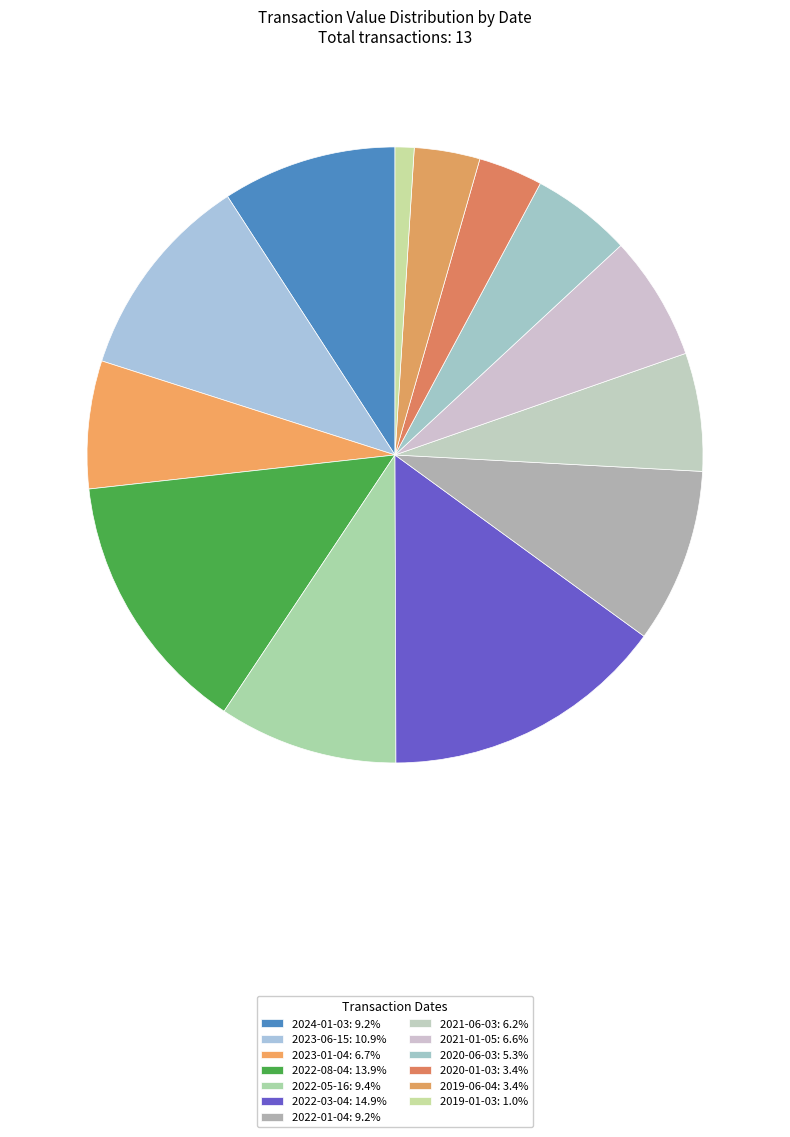

What is the smallest slice in the pie chart?

2019-01-03